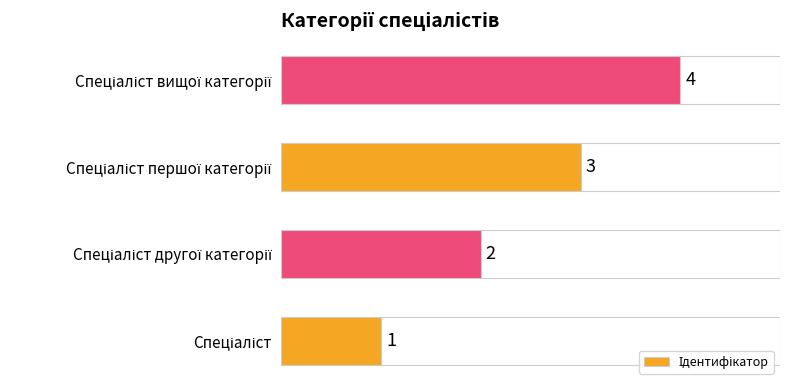

Count the number of data series in this chart.

1